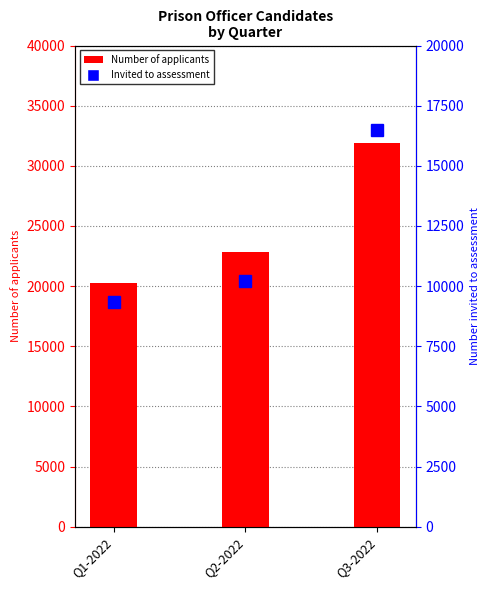

What is the approximate value of Number invited to assessment at Q2-2022?

10222